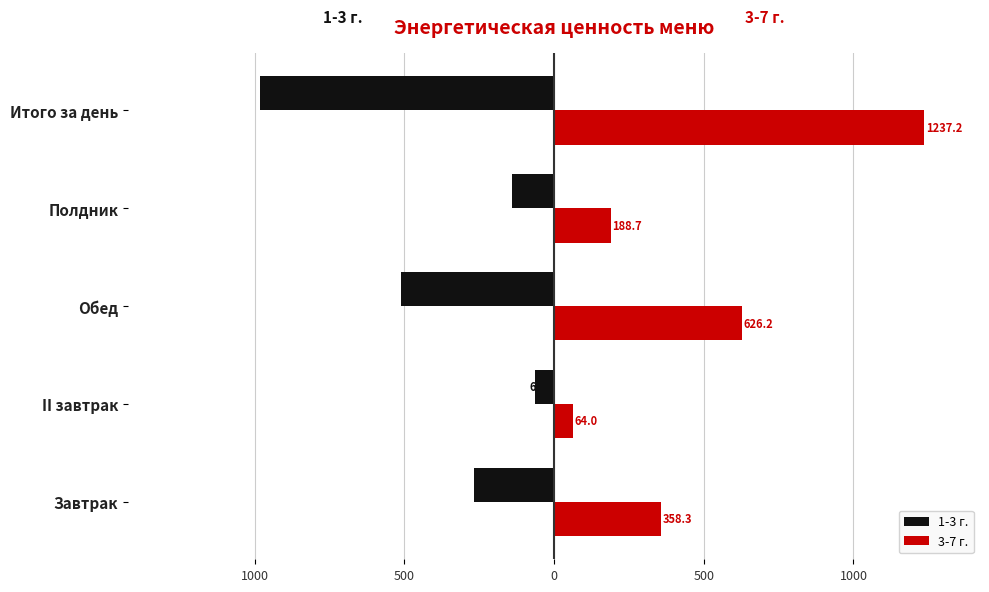

What are all the series names shown in the legend?

1-3 г., 3-7 г.